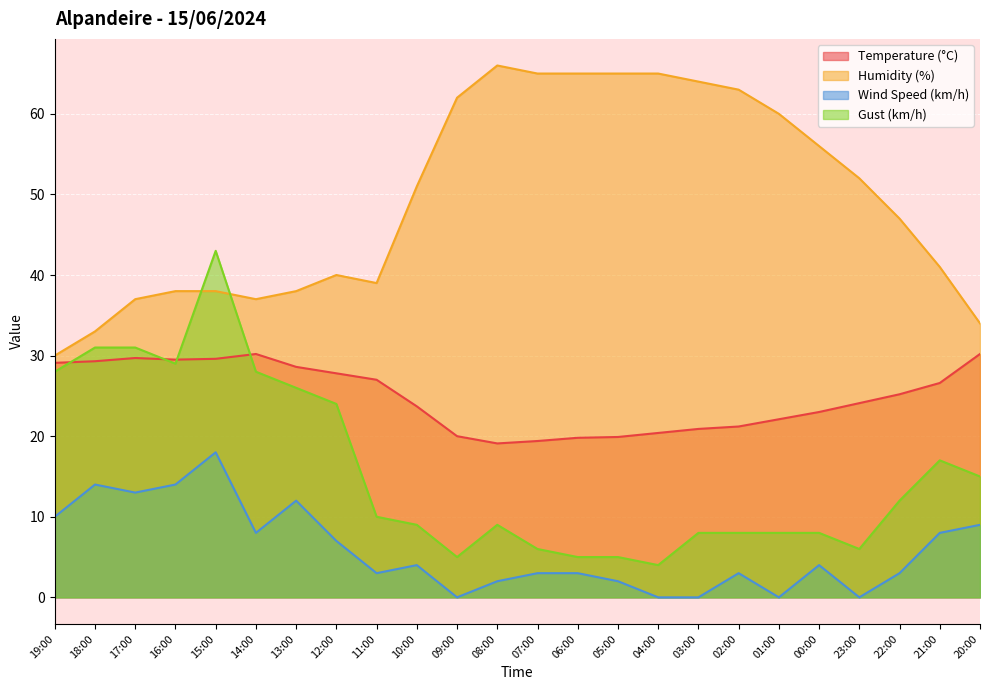

List the series in order of their overall mean, highest first.

Humidity (%), Temperature (°C), Gust (km/h), Wind Speed (km/h)